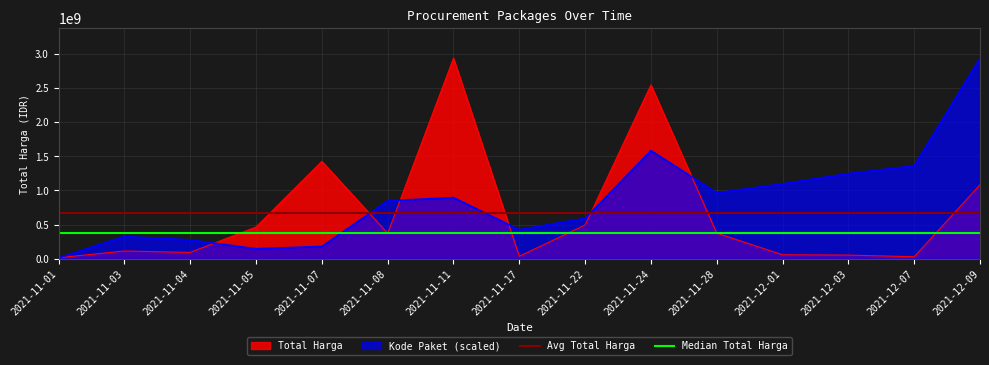

What is the value of the Avg Total Harga point at the 2nd from the left?

672034187.3